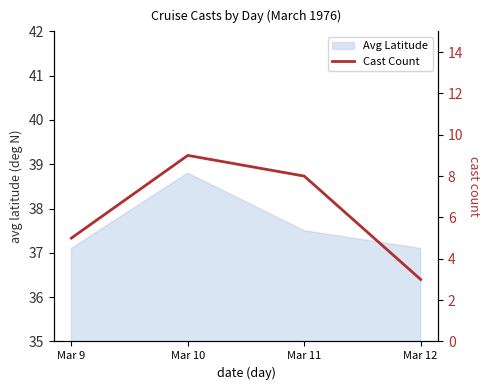

Reading right to left, extract all data points from this chart.

3	8	9	5